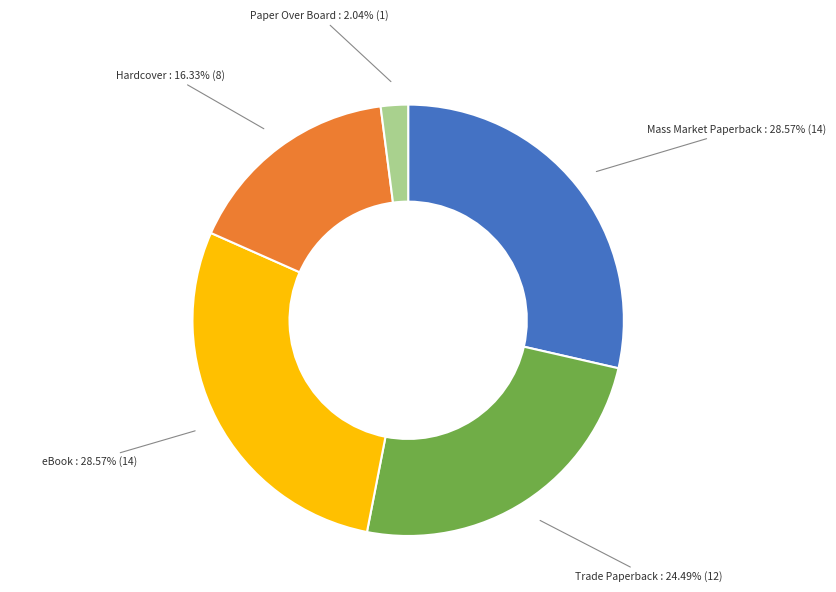

How many slices are in this pie chart?

5